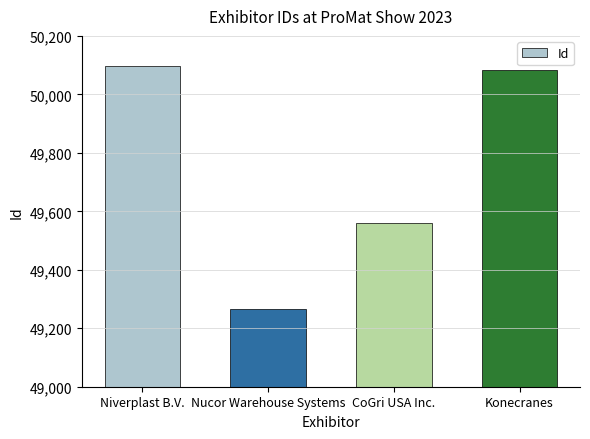

What is the label of the 1st bar from the right?

Konecranes